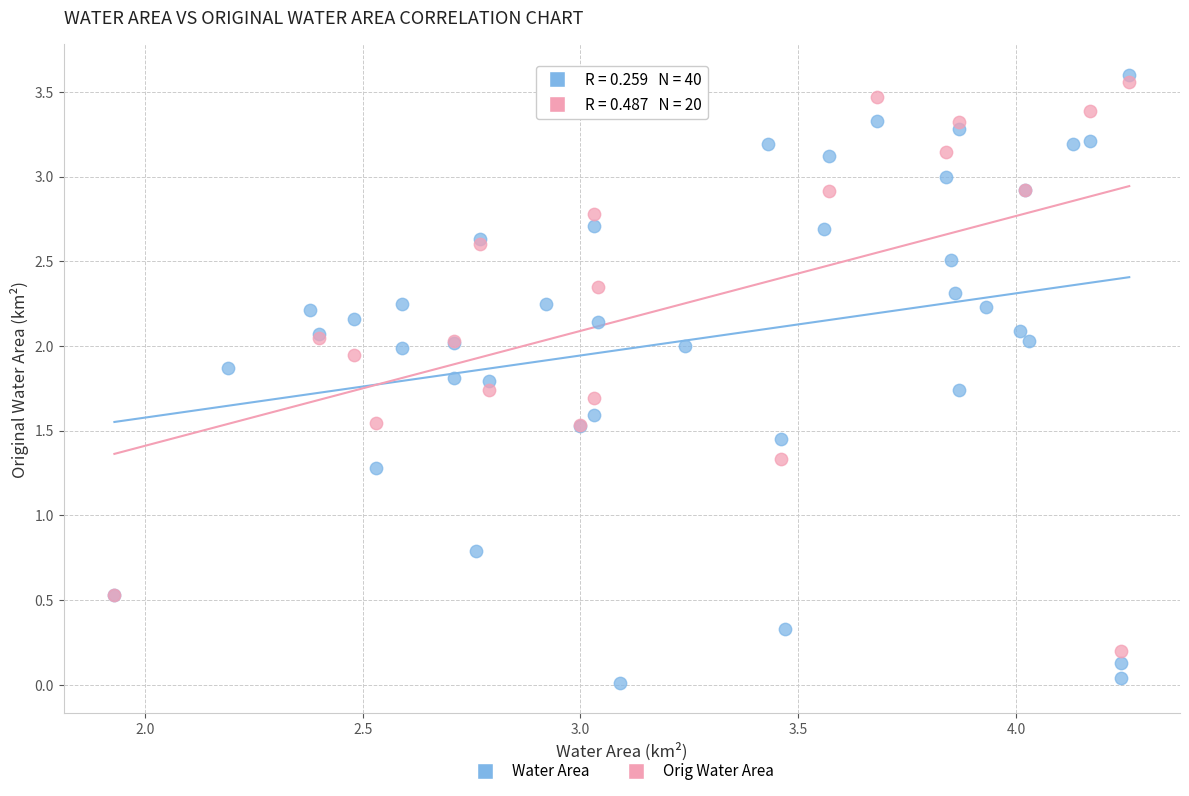

Which series has the widest spread of Y values?

Water Area